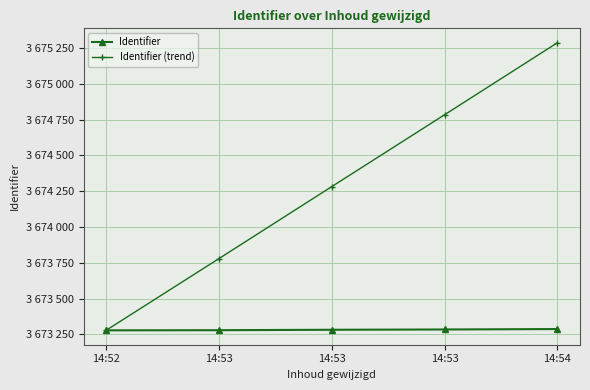

At 14:53, list the series in order from smallest to largest.

Identifier, Identifier (trend)